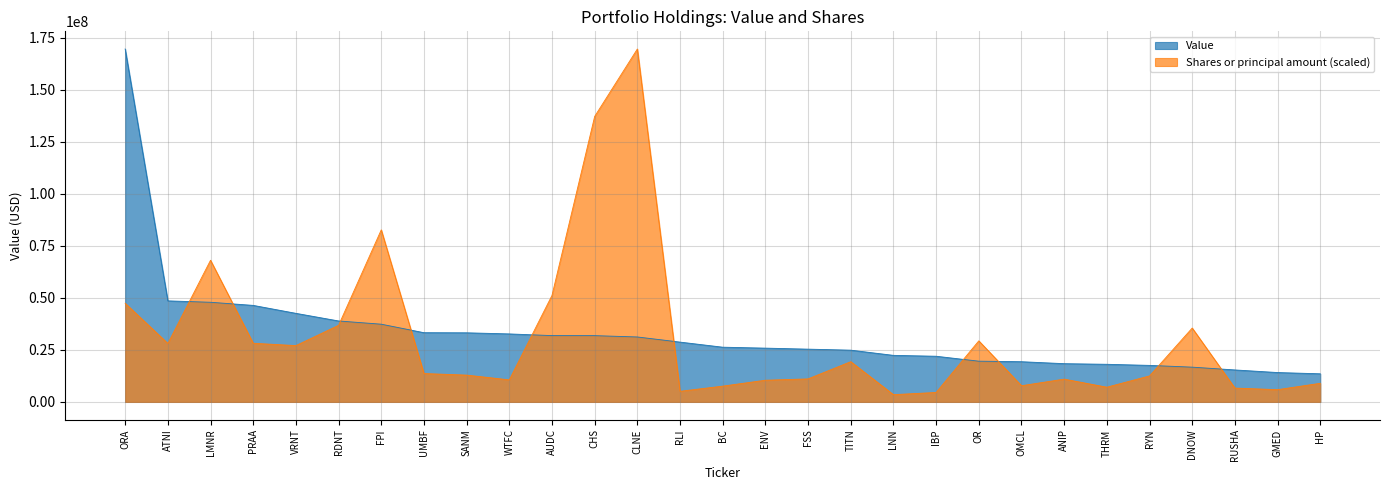

True or false: Value has more than 1 points higher than both neighbors.

False